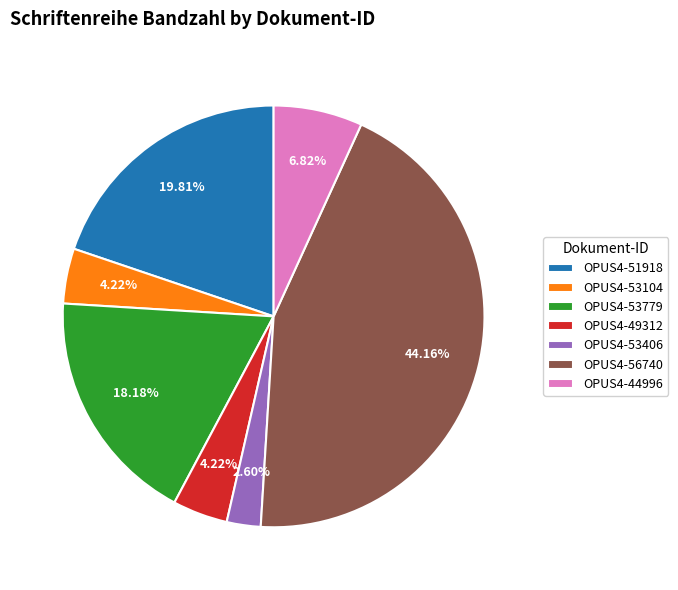

To the nearest percent, what is the difference between the OPUS4-49312 and OPUS4-51918 slice percentages?

16%